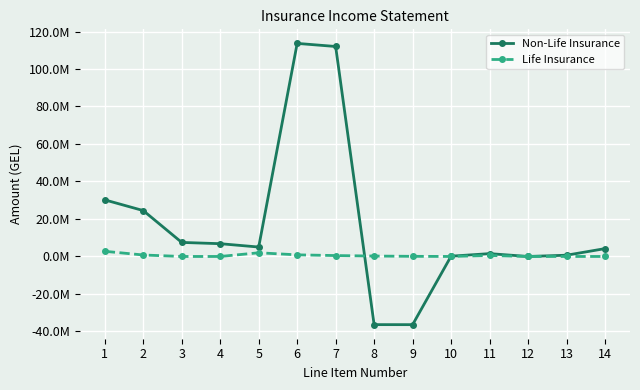

At which label does Life Insurance reach its peak?

1